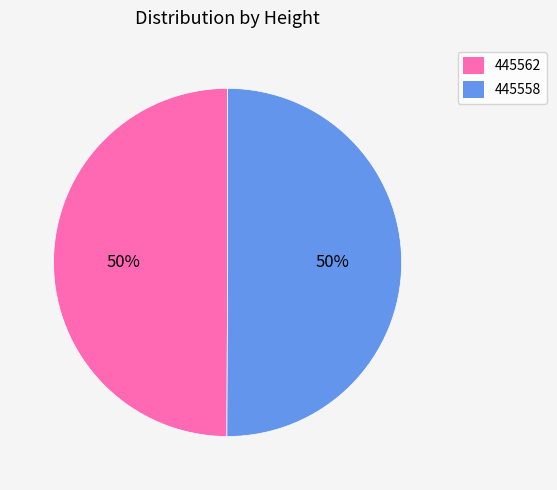

How many slices are in this pie chart?

2